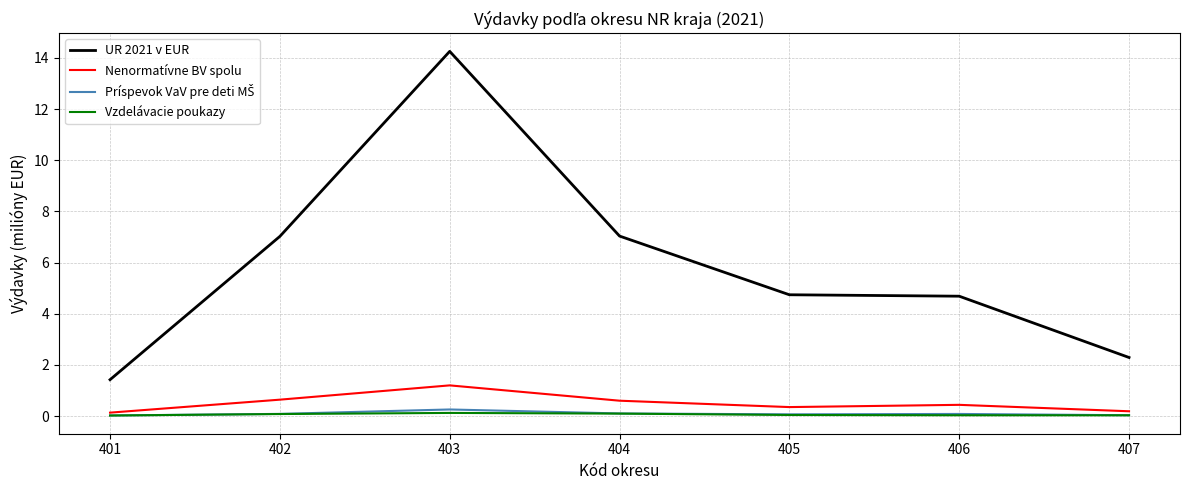

In UR 2021 v EUR, how many points are higher than both neighbors (excluding endpoints)?

1